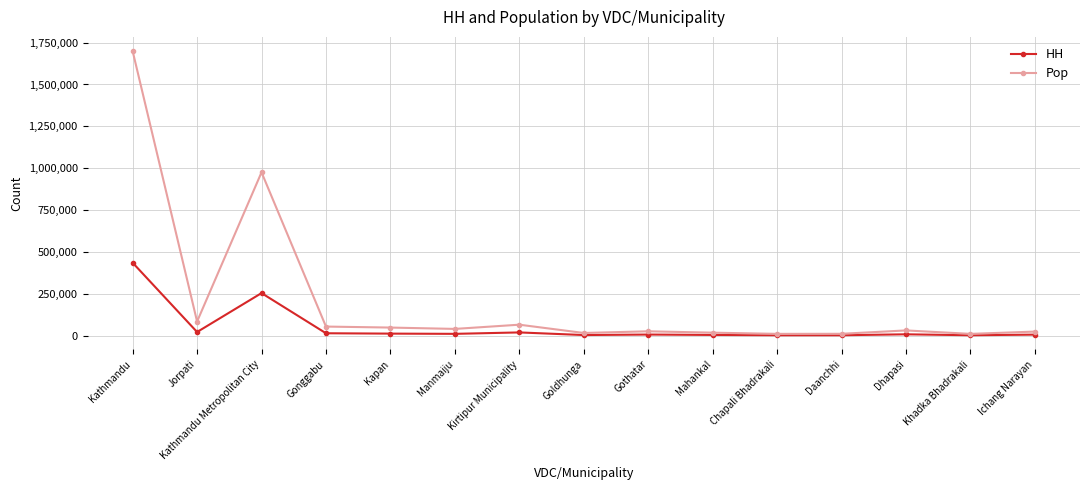

How many values in the HH series are below 8202?

7